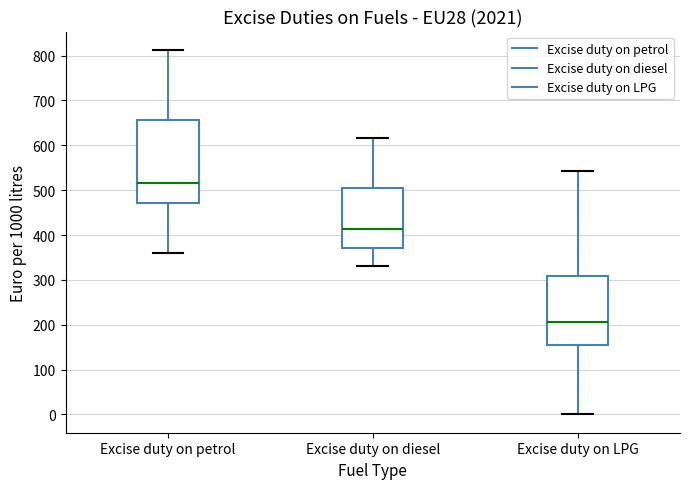

Reading left to right, transcribe this box plot: for each box, give where its median line is, the range the box spans, and where its two whiskers end, as read against the y-axis. The values are not printed on the chart, so give them approximately, as read against the axis.

Excise duty on petrol: median 520, box 470 to 660, whiskers 360 to 810
Excise duty on diesel: median 410, box 370 to 510, whiskers 330 to 620
Excise duty on LPG: median 210, box 150 to 310, whiskers 0 to 540